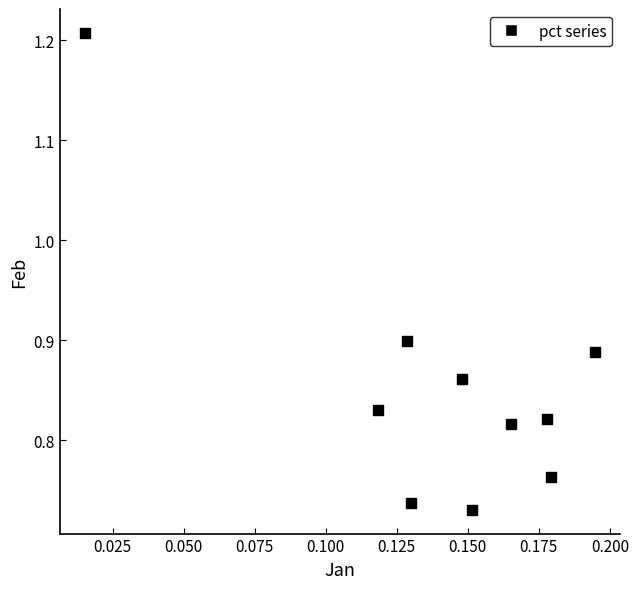

What is the range of Y values (max minus min)?

0.5